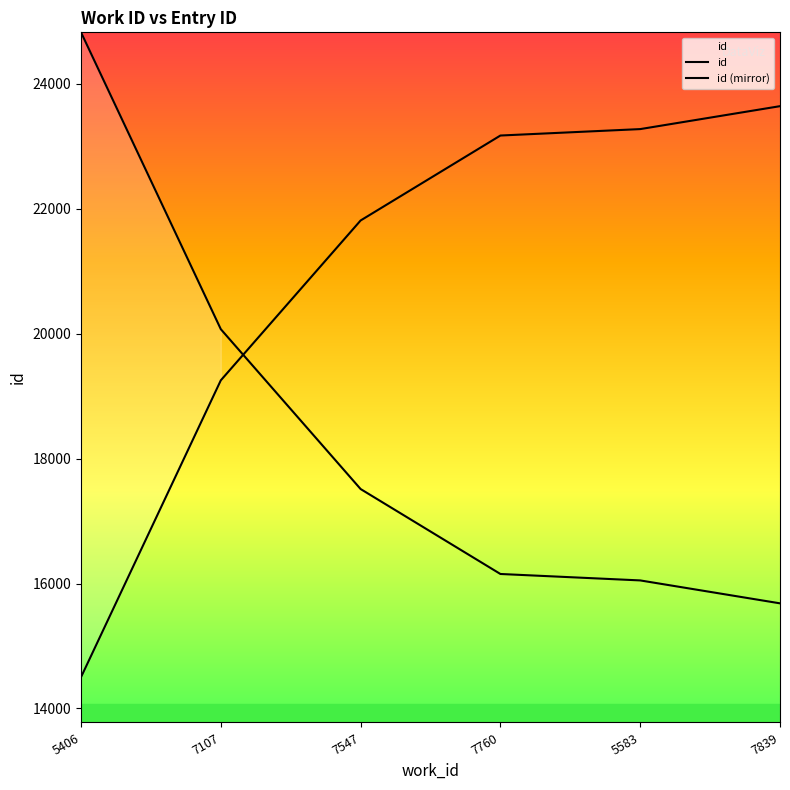

Which has a higher value, 5583 or 7839?

7839